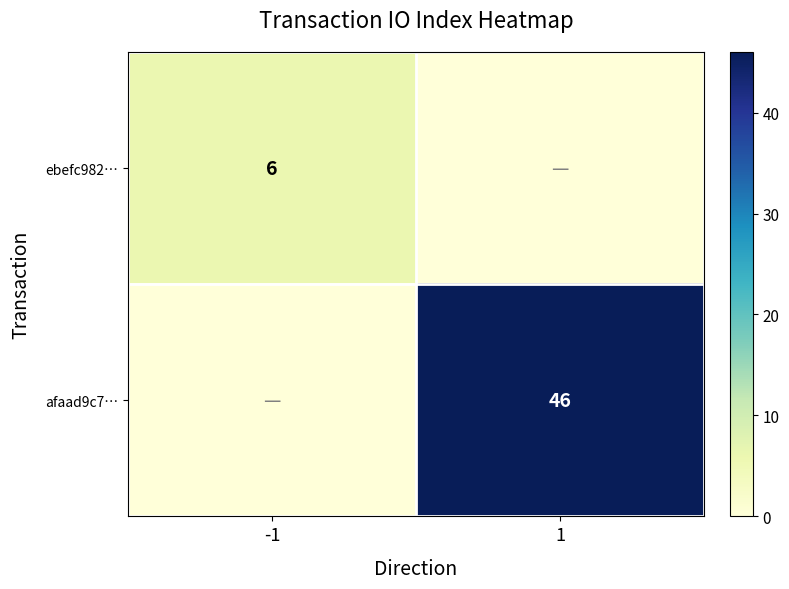

Is it true that afaad9c7… equals 67 at 1?

False